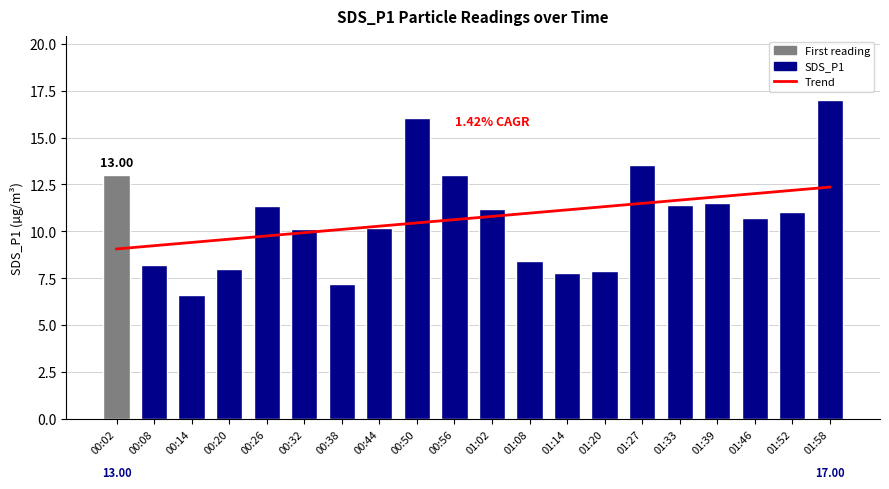

What is the label of the 9th bar from the right?

01:08